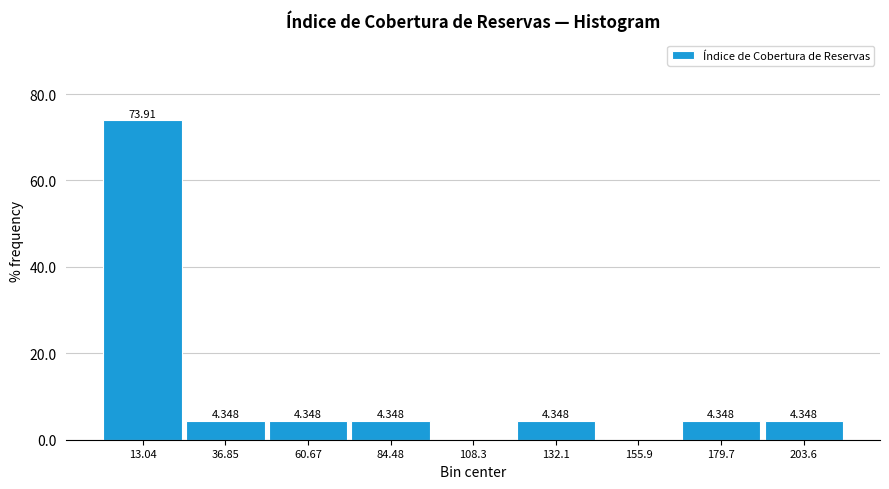

Which range on the x-axis has the tallest bar?

0 to 25